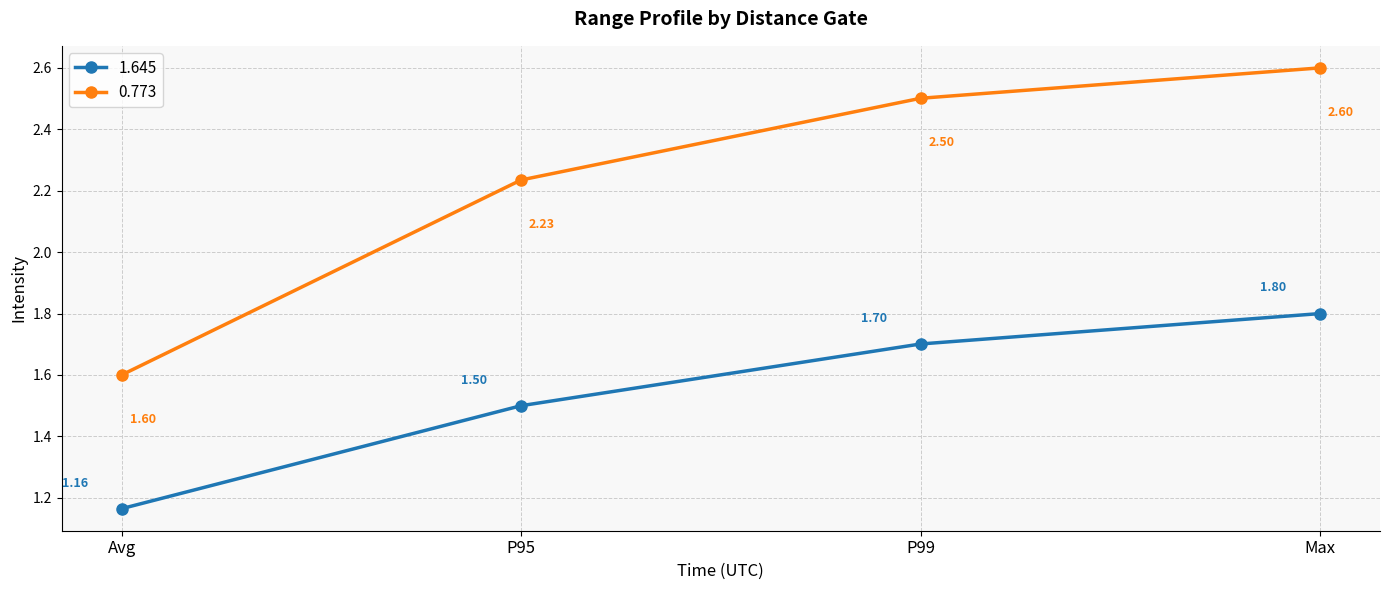

What is the label of the 4th point from the left?

Max